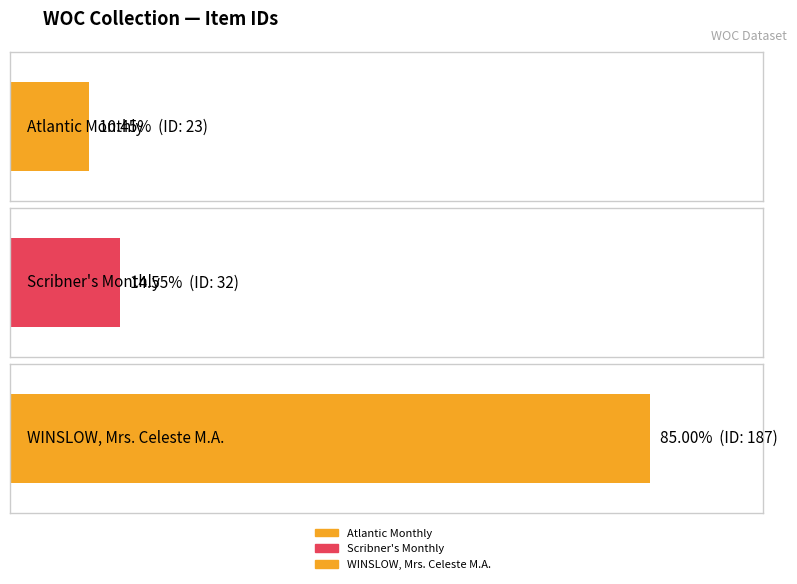

Between WINSLOW, Mrs. Celeste M.A. and Atlantic Monthly, which is larger?

WINSLOW, Mrs. Celeste M.A.